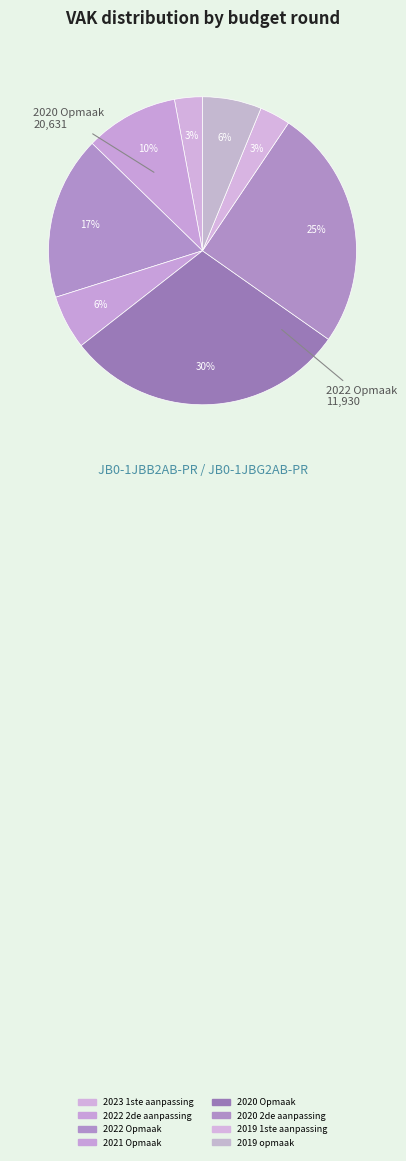

Which category has the smallest portion of the pie?

2023 1ste aanpassing